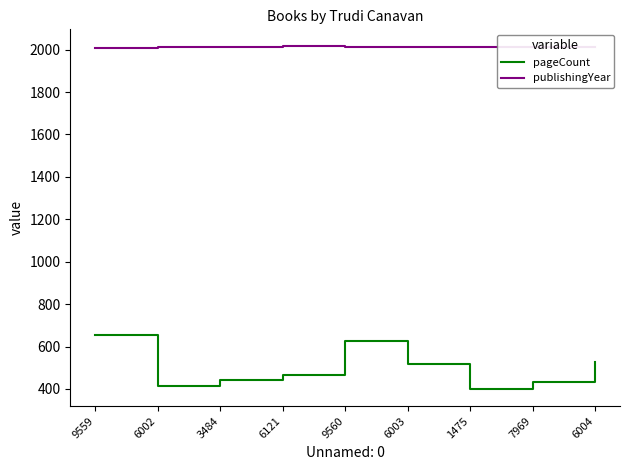

What is the difference between the maximum and minimum values in the pageCount series?

256